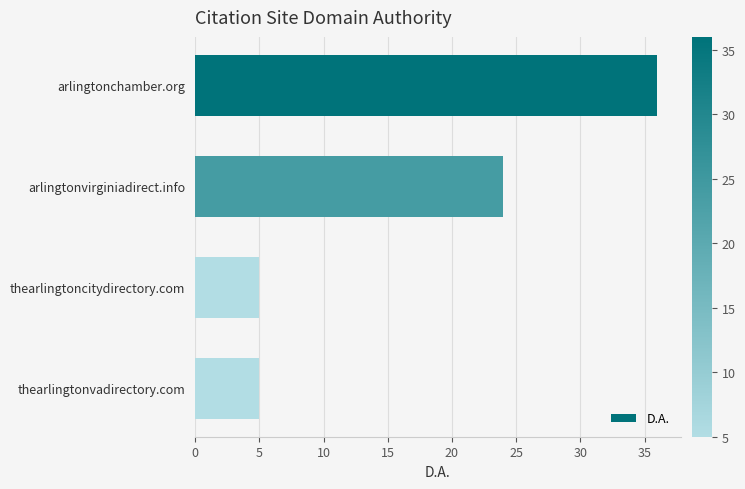

What is the greatest value displayed?

36